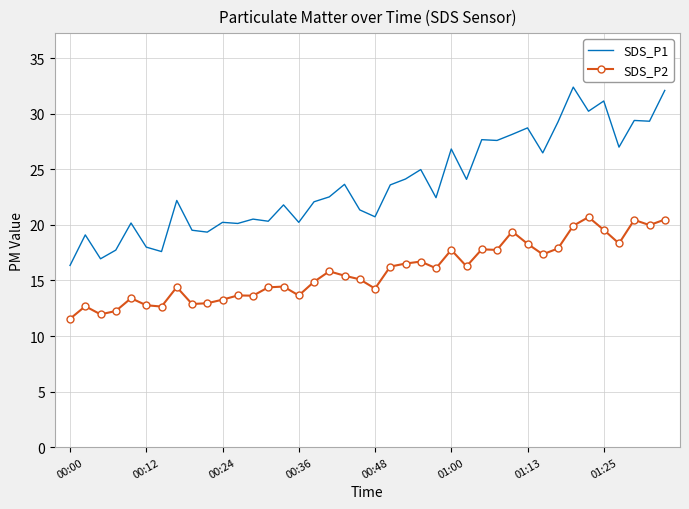

True or false: SDS_P2 and SDS_P1 intersect in this chart.

False